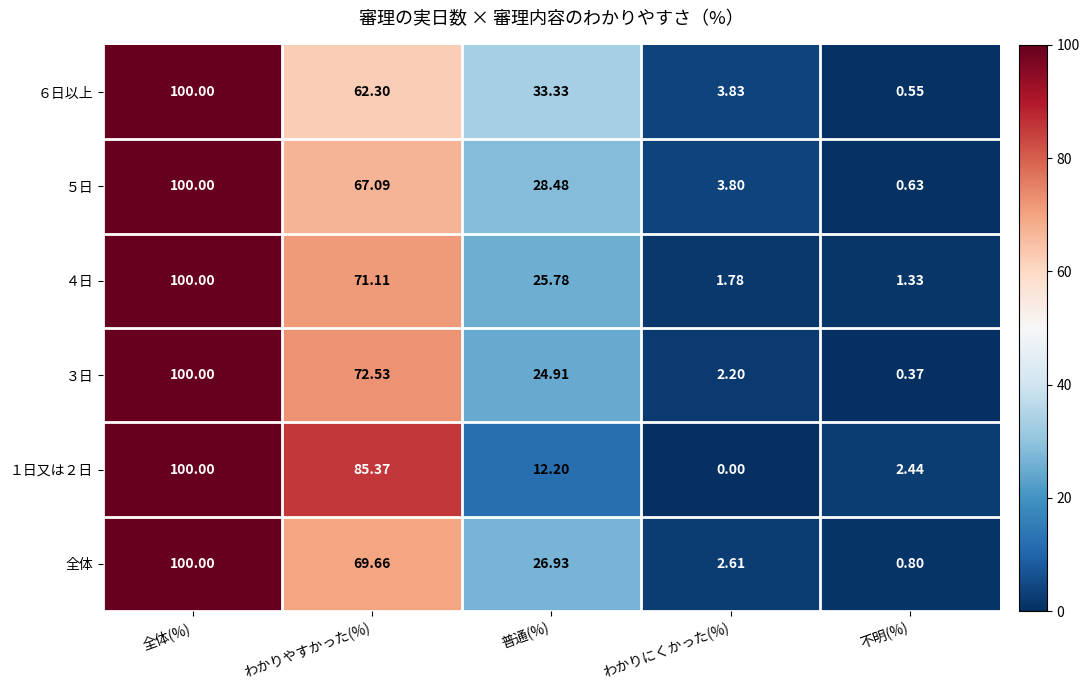

How many data points does each series have?

5